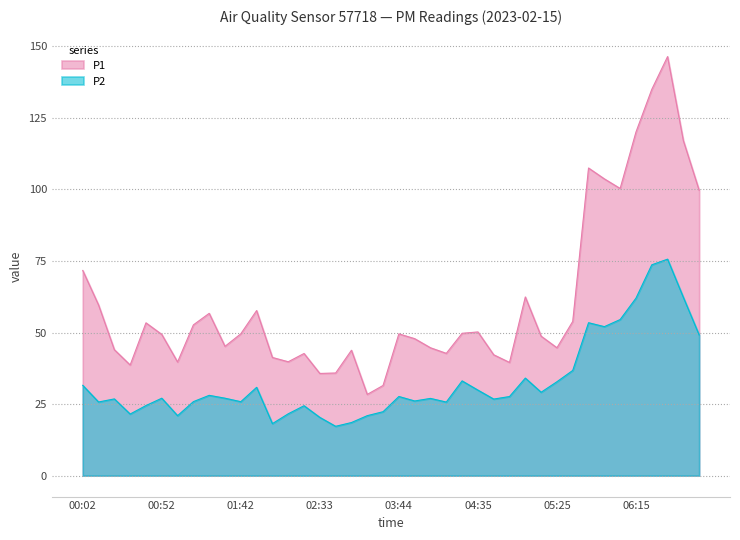

What is the difference between the highest and lowest values at 01:02?

18.8